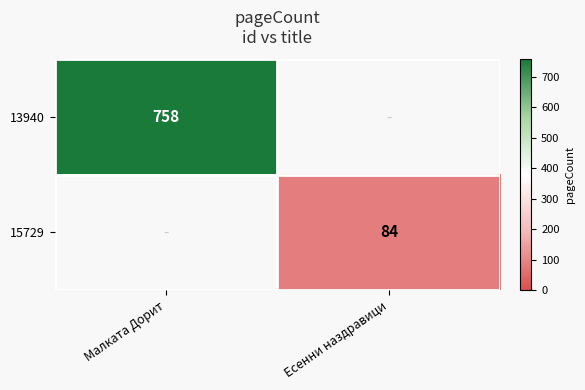

What is the greatest value displayed?

758.0